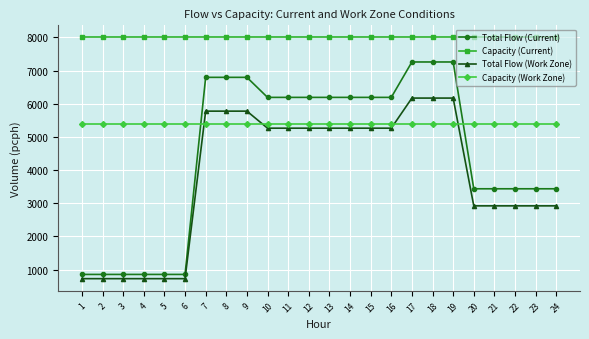

Which series has the largest range (max minus min)?

Total Flow (Current)